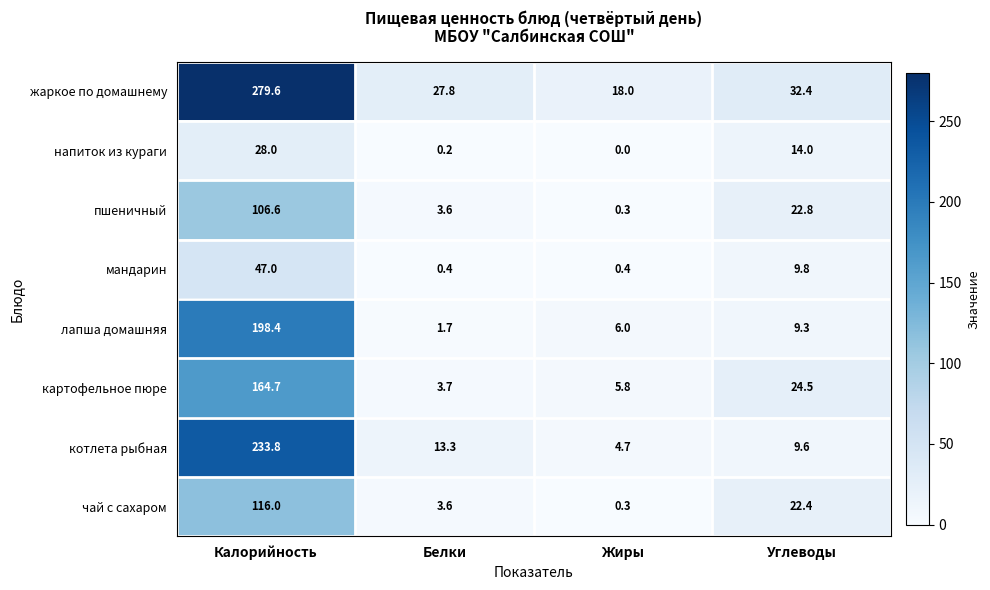

At how many categories does at least one series exceed 133?

1